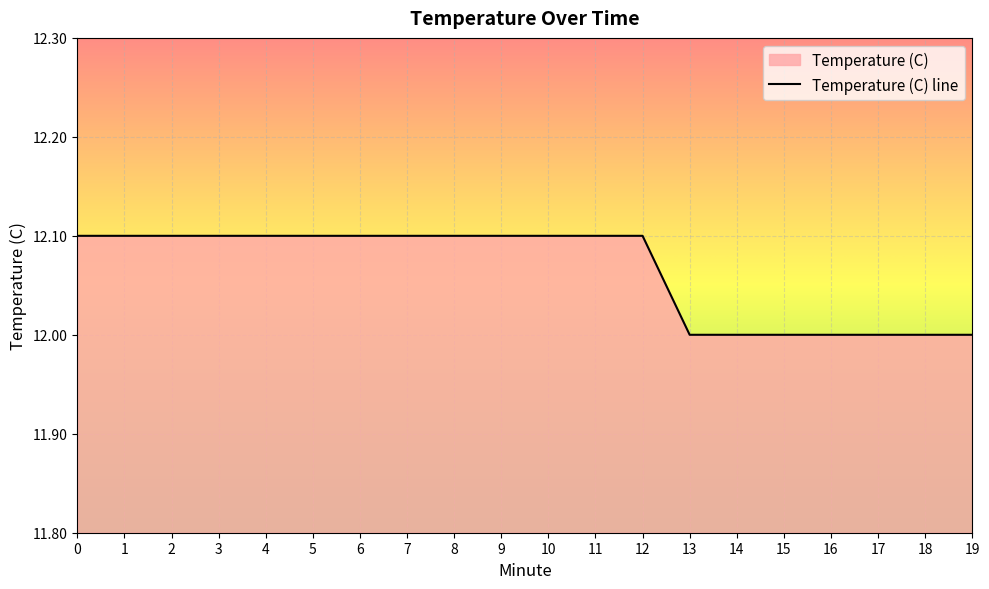

Reading left to right, transcribe all the data shown in this chart.

0=12.1	1=12.1	2=12.1	3=12.1	4=12.1	5=12.1	6=12.1	7=12.1	8=12.1	9=12.1	10=12.1	11=12.1	12=12.1	13=12.0	14=12.0	15=12.0	16=12.0	17=12.0	18=12.0	19=12.0